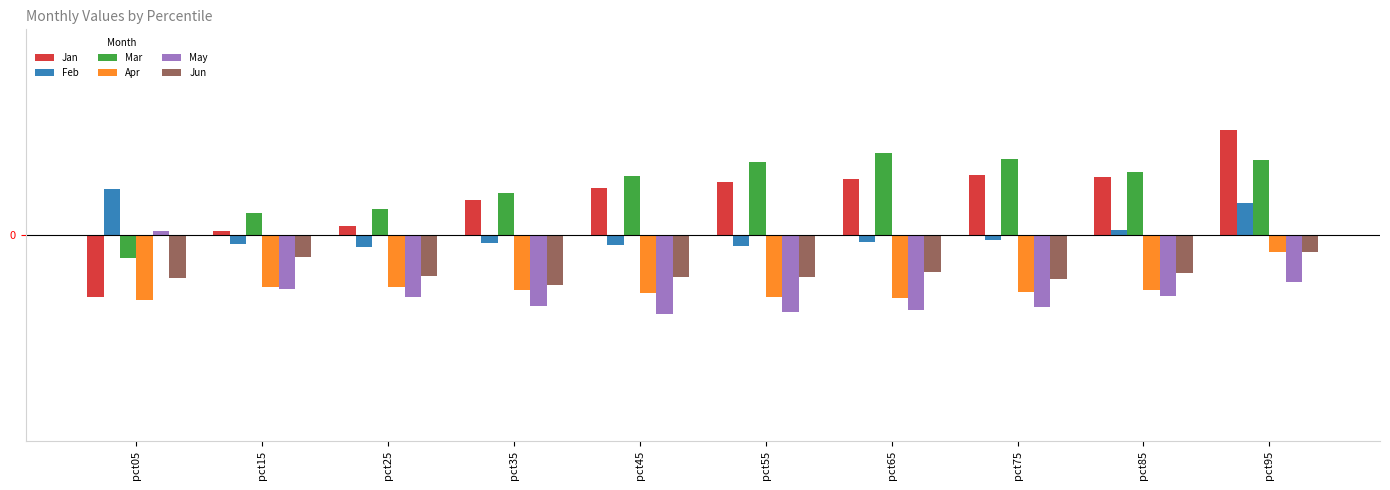

Reading right to left, what are all the values shown in this chart?

Jan: 0.2	0.1	0.1	0.1	0.1	0.1	0.1	0.0	0.0	-0.1
Feb: 0.1	0.0	-0.0	-0.0	-0.0	-0.0	-0.0	-0.0	-0.0	0.1
Mar: 0.2	0.1	0.2	0.2	0.2	0.1	0.1	0.1	0.0	-0.0
Apr: -0.0	-0.1	-0.1	-0.1	-0.1	-0.1	-0.1	-0.1	-0.1	-0.1
May: -0.1	-0.1	-0.2	-0.2	-0.2	-0.2	-0.2	-0.1	-0.1	0.0
Jun: -0.0	-0.1	-0.1	-0.1	-0.1	-0.1	-0.1	-0.1	-0.0	-0.1